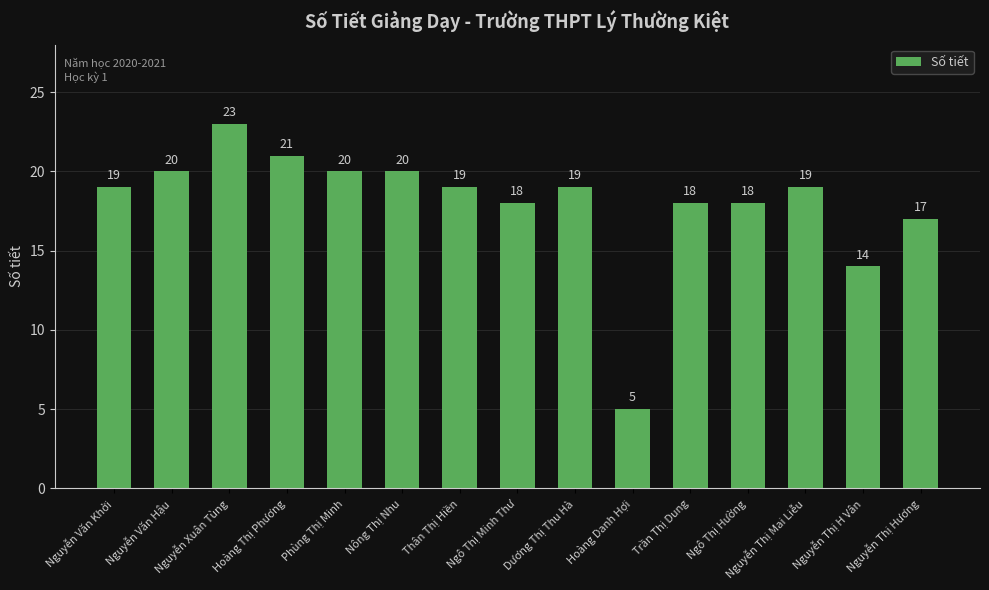

Which label corresponds to the smallest value in the chart?

Hoàng Danh Hợi